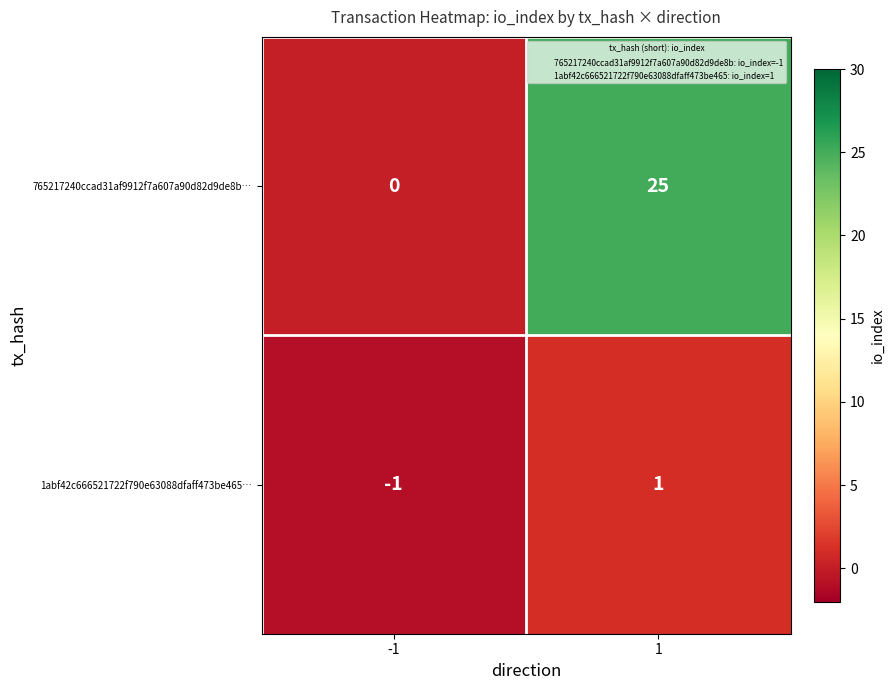

Reading left to right, what are all the values shown in this chart?

765217240ccad31af9912f7a607a90d82d9de8b…: -1=0	1=25
1abf42c666521722f790e63088dfaff473be465…: -1=-1	1=1